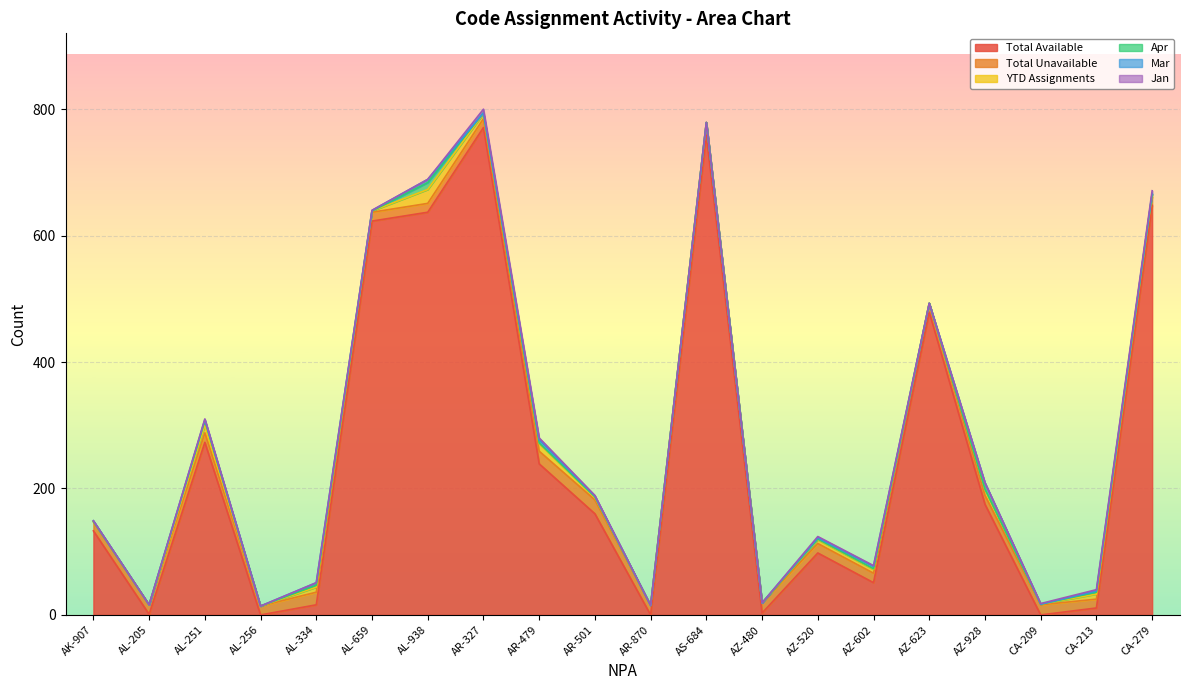

The Total Available series shows 371 at AL-659. True or false?

False